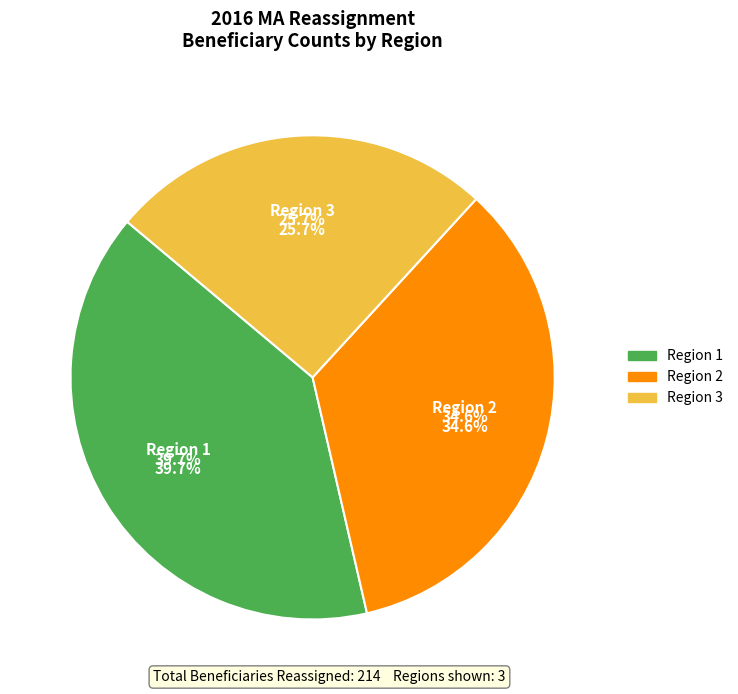

Is there a majority slice in this chart?

No